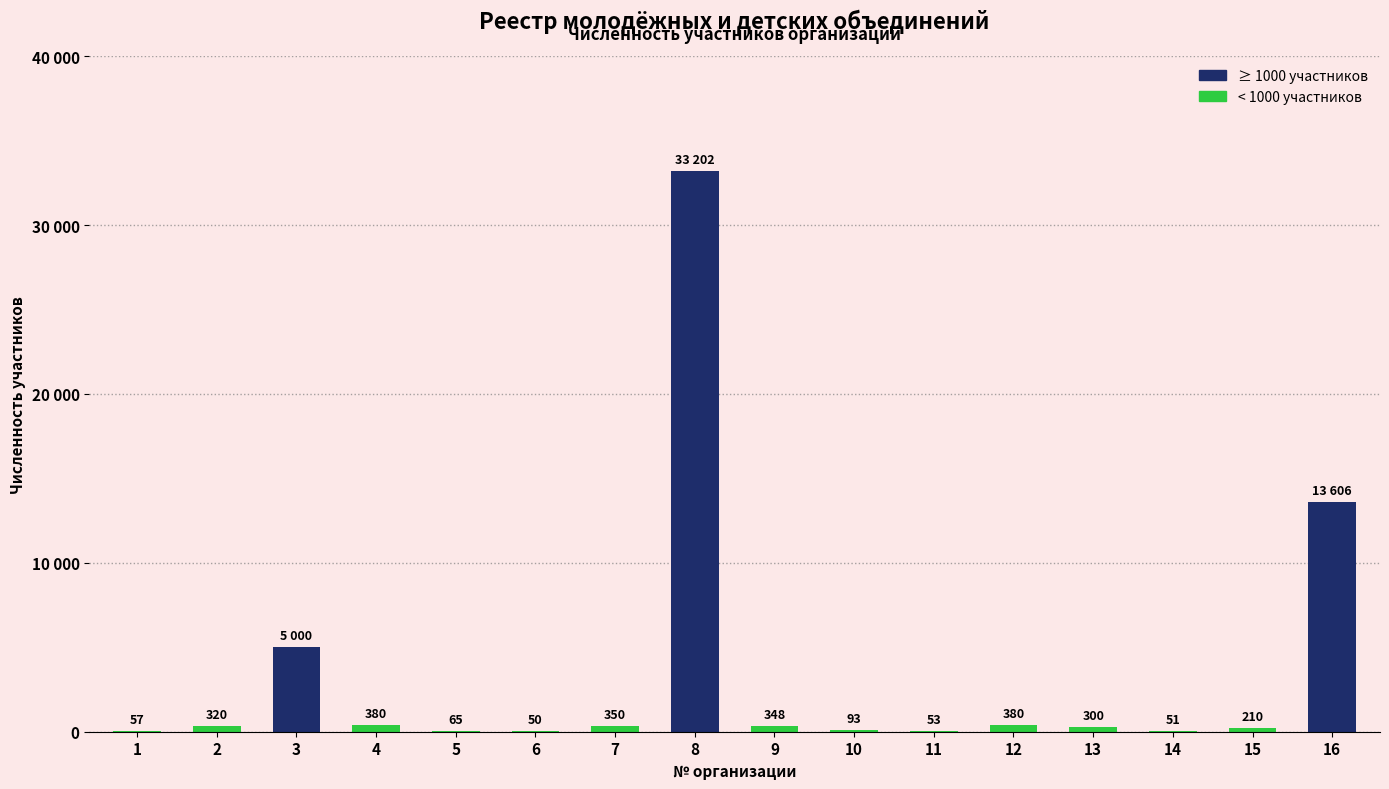

How many values exceed 320?

7